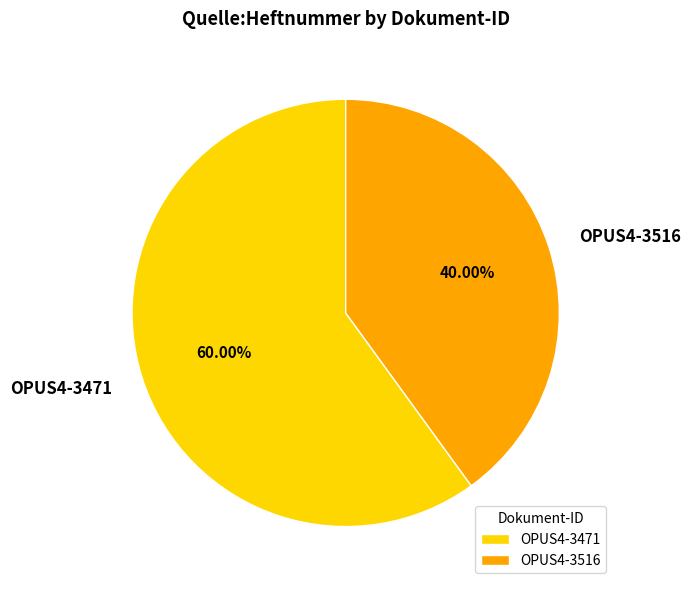

Which category has the biggest portion of the pie?

OPUS4-3471